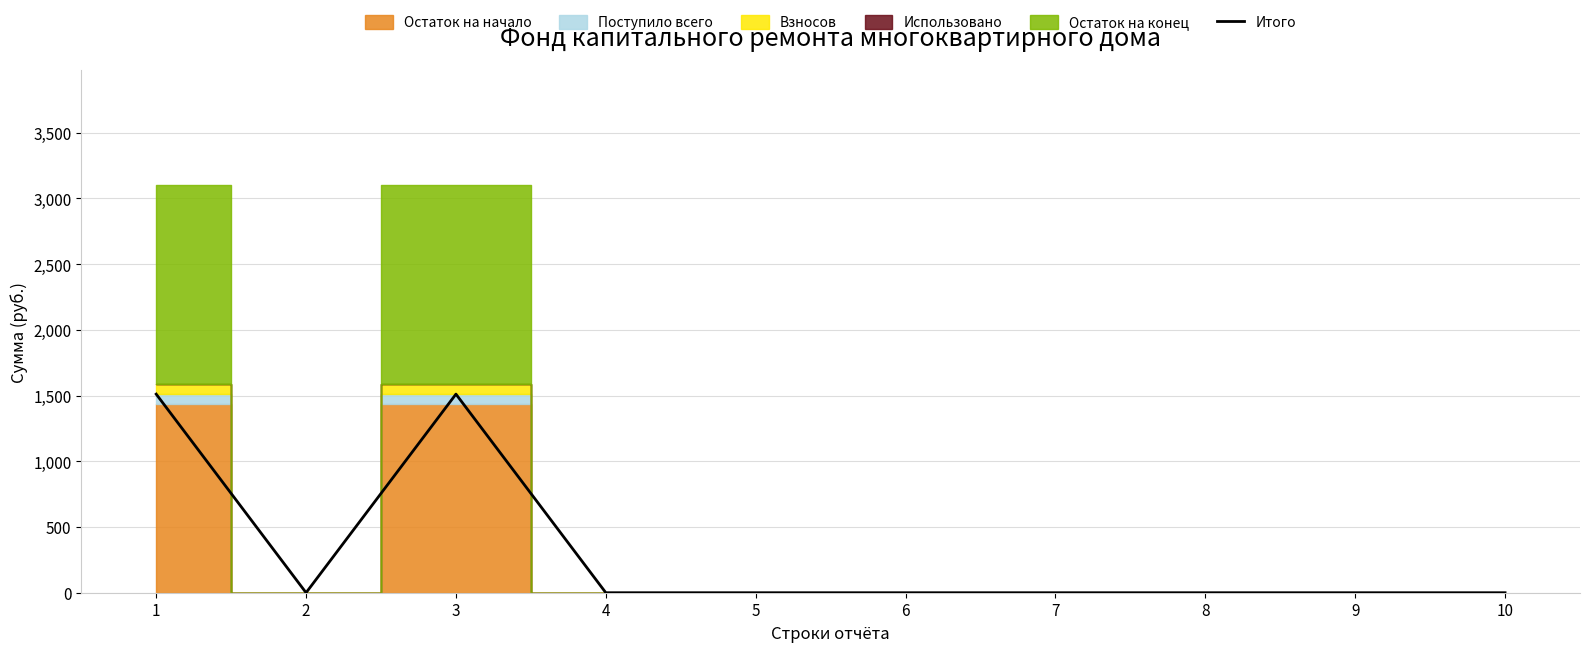

What is the difference between the maximum and minimum values?

1511.0